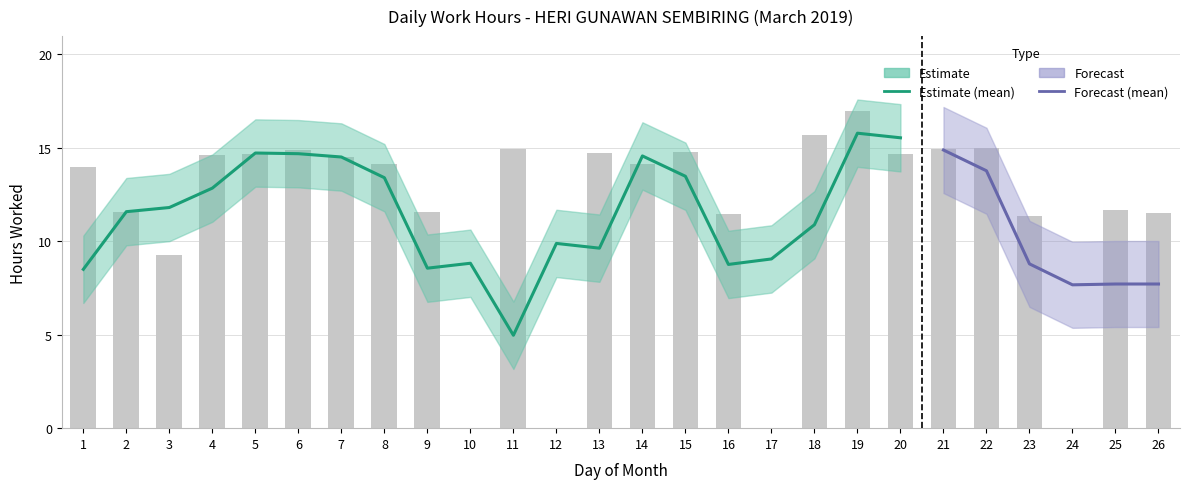

Reading right to left, extract all data points from this chart.

11.5	11.6	0.0	11.3	15.0	14.9	14.7	17.0	15.7	0.0	11.5	14.8	14.1	14.7	0.0	14.9	0.0	11.6	14.1	14.5	14.9	14.6	14.6	9.2	11.5	13.9